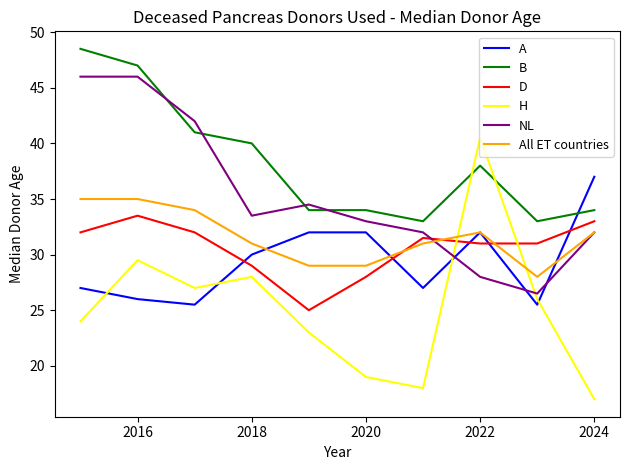

Rank the series by their maximum value, from lowest to highest.

D, All ET countries, A, H, NL, B